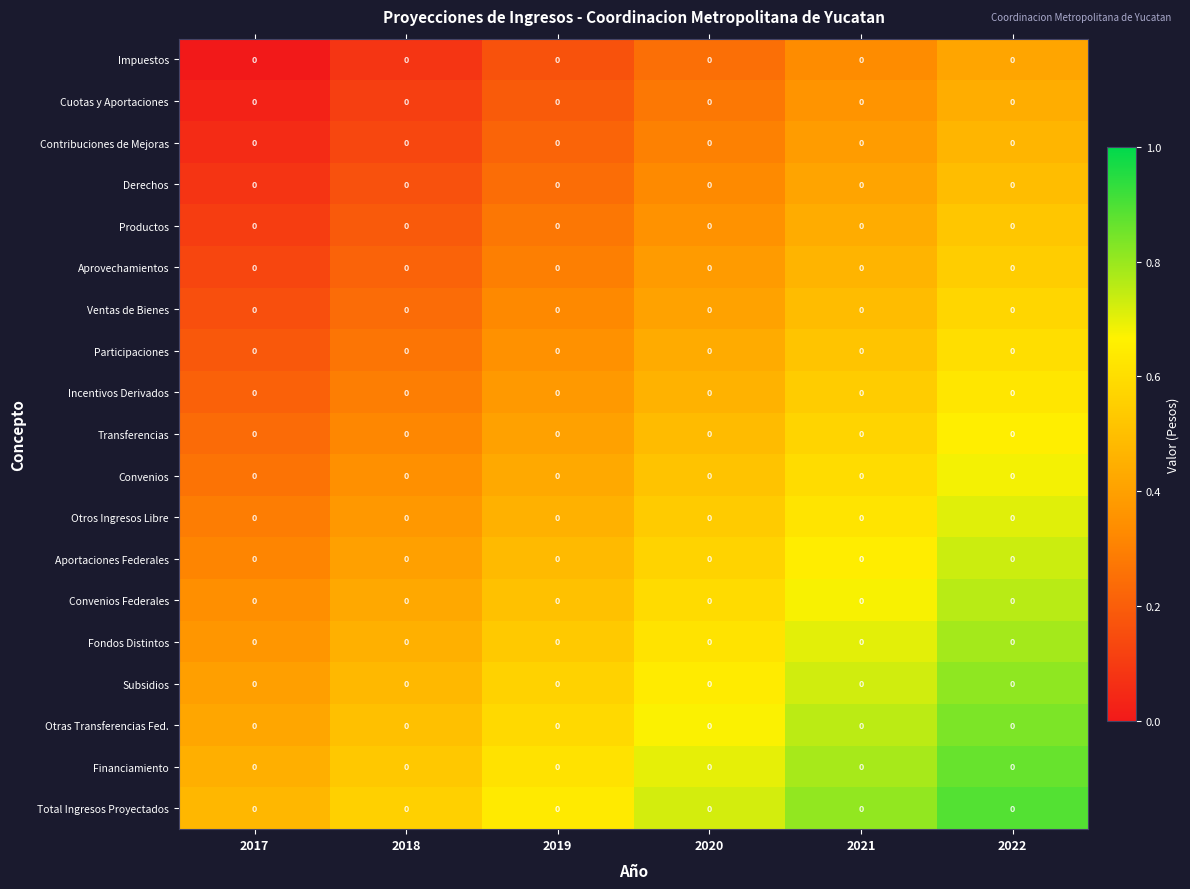

What is the sum of the row_0 values at 2022 and 2021?

0.8